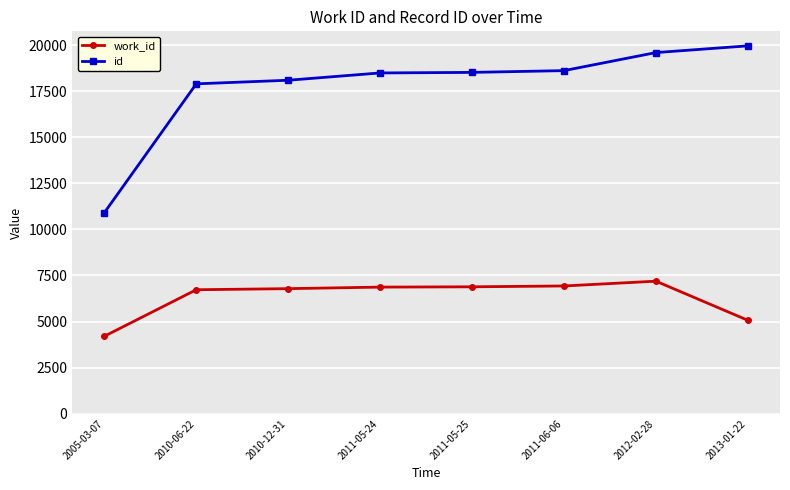

What is the smallest value displayed?

4204